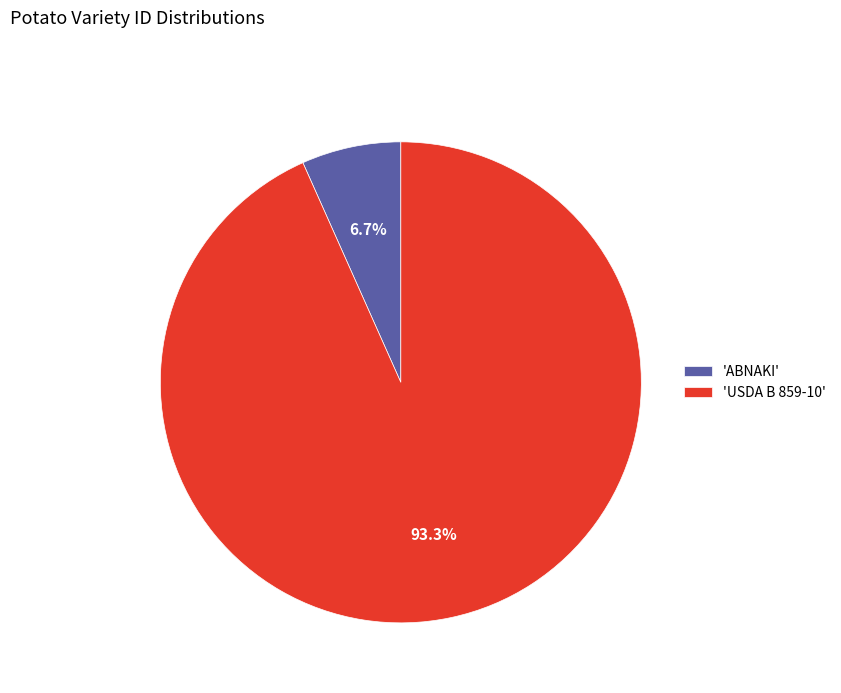

Which category accounts for the majority?

'USDA B 859-10'